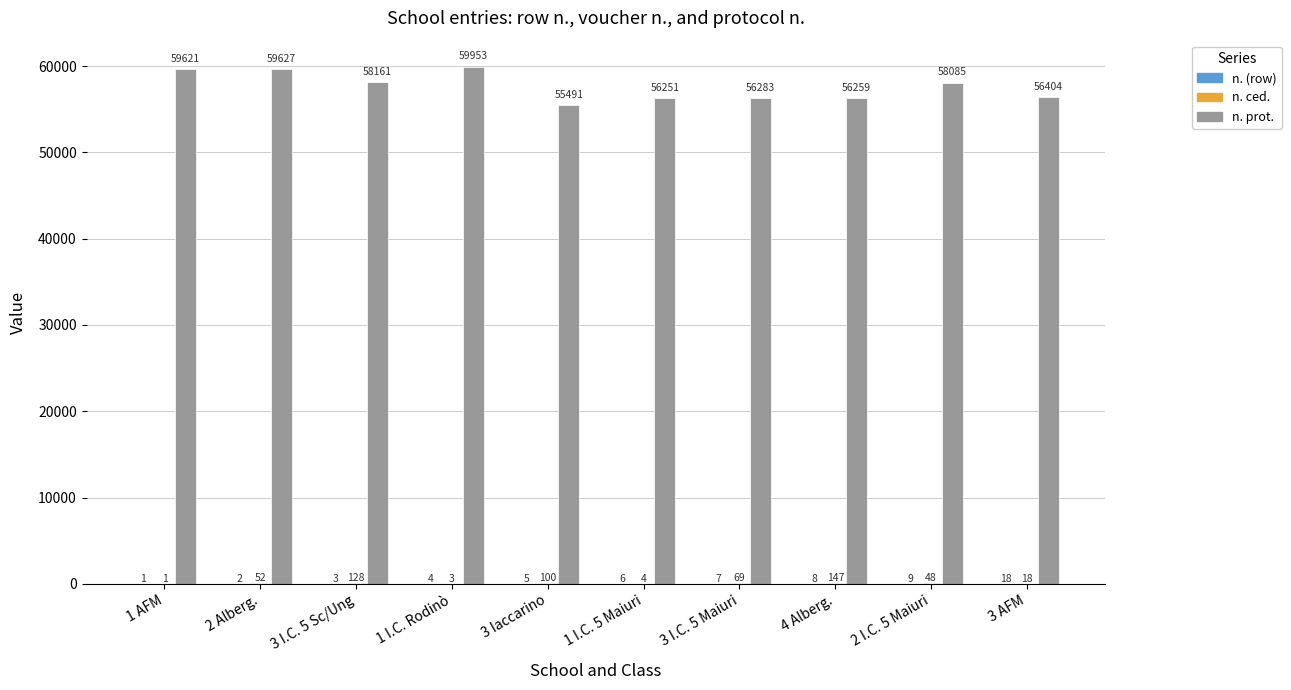

How many data points does each series have?

10